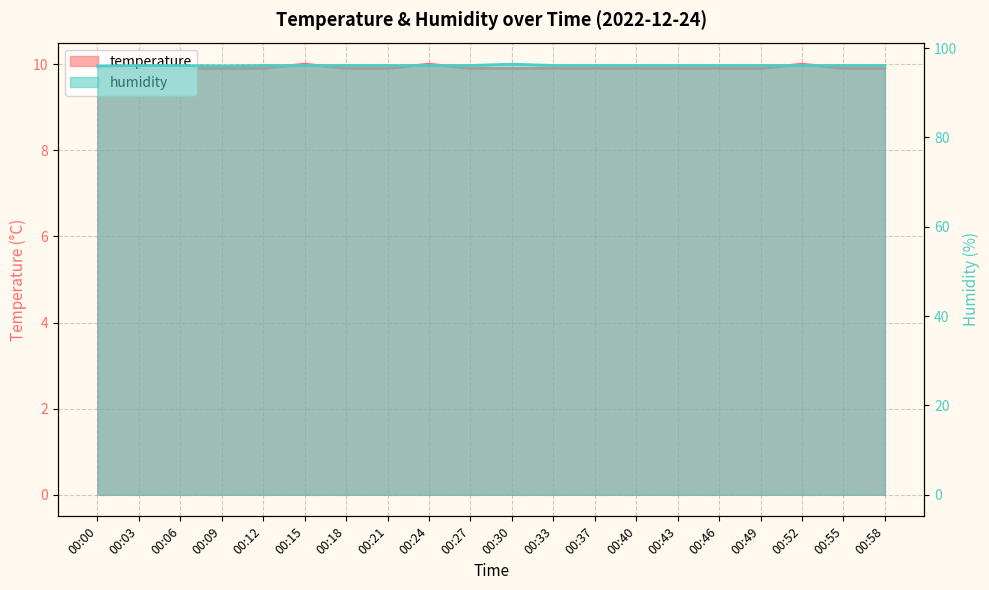

Reading right to left, what are all the values shown in this chart?

temperature: 9.9	9.9	10.0	9.9	9.9	9.9	9.9	9.9	9.9	9.9	9.9	10.0	9.9	9.9	10.0	9.9	9.9	9.9	9.9	9.9
humidity: 96.1	96.1	96.1	96.1	96.1	96.1	96.1	96.1	96.1	96.4	96.1	96.1	96.1	96.1	96.1	96.1	96.0	96.1	96.1	96.0